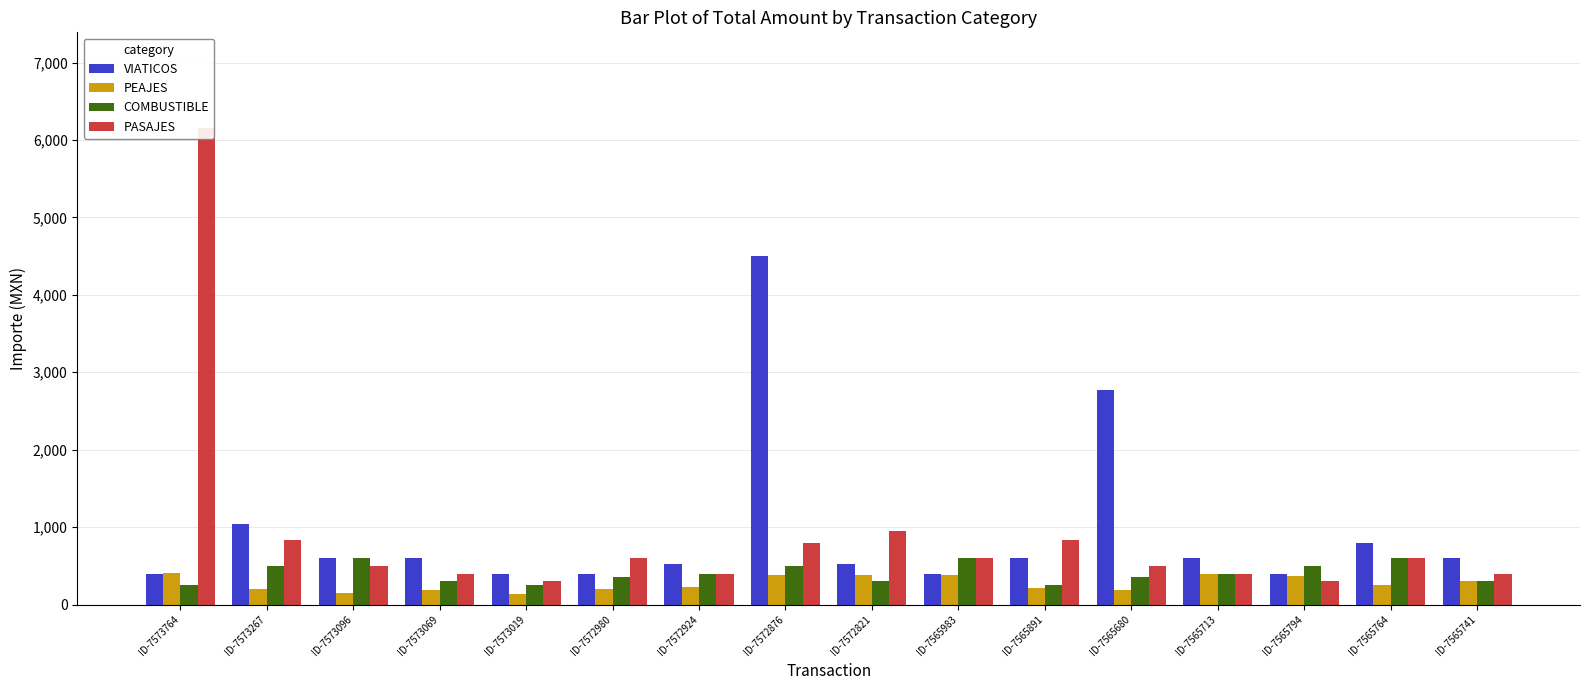

What is the difference between the second highest and minimum values in the PASAJES series?

652